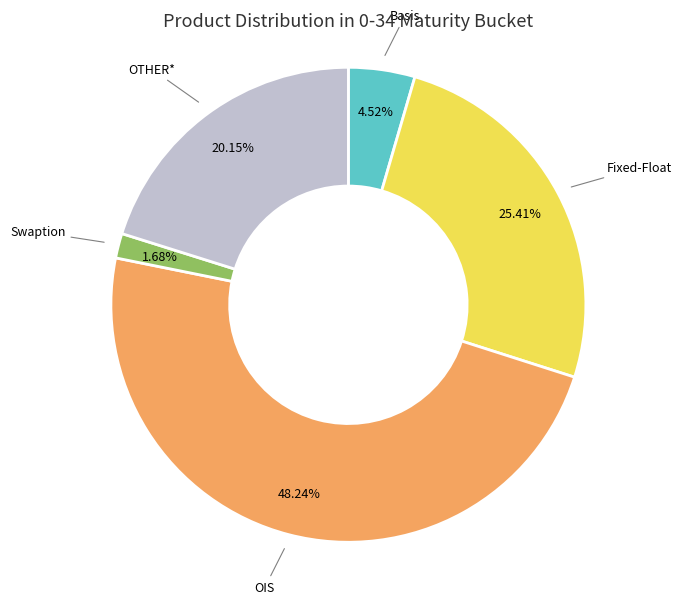

What is the smallest slice in the pie chart?

Swaption